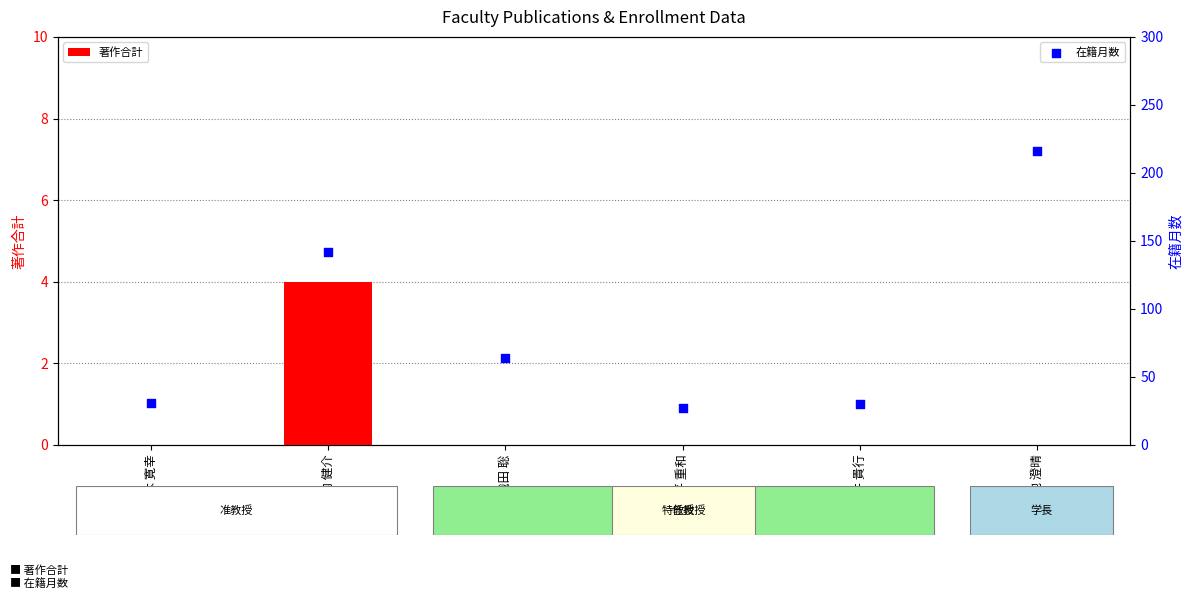

What are all the series names shown in the legend?

著作合計, 在籍月数